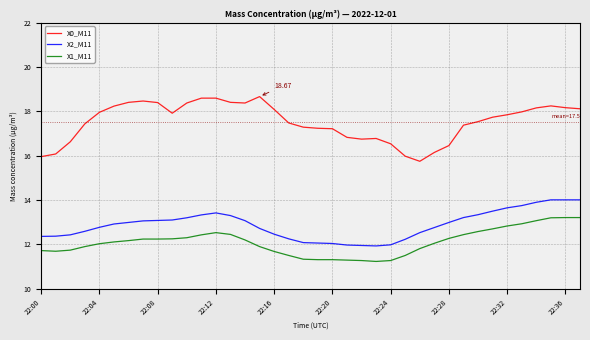

Which series has the widest spread of values?

X0_M11